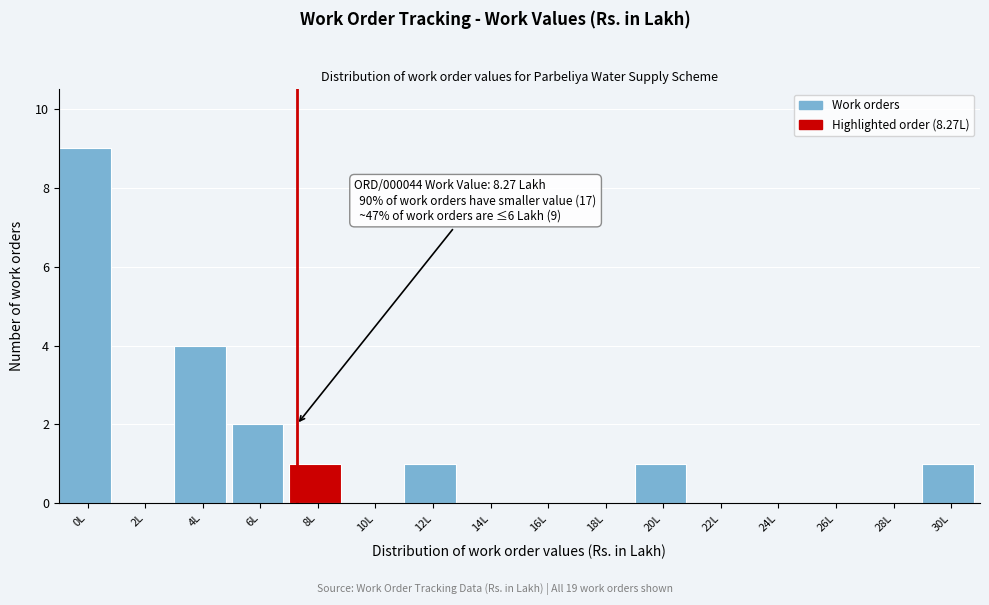

Reading left to right, extract all data points from this chart.

0L=9	2L=0	4L=4	6L=2	8L=1	10L=0	12L=1	14L=0	16L=0	18L=0	20L=1	22L=0	24L=0	26L=0	28L=0	30L=1